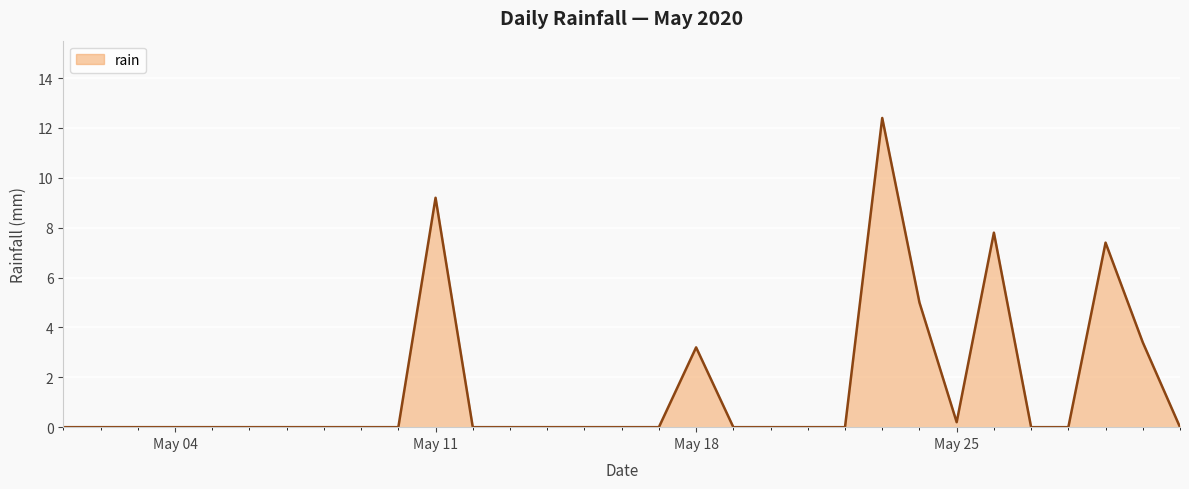

What is the difference between the maximum and minimum values?

12.4